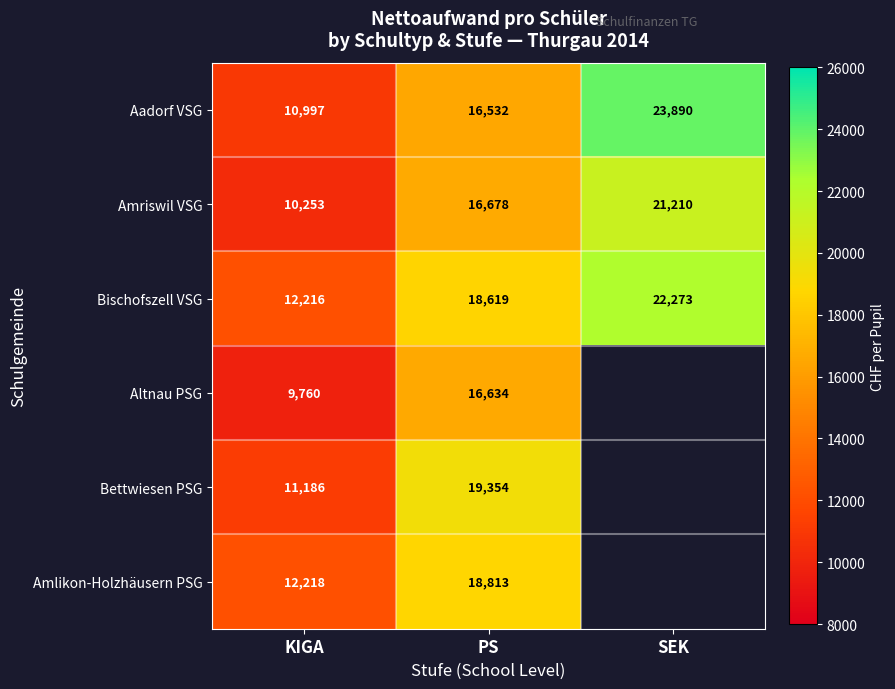

Rank the series at KIGA from lowest to highest value.

Altnau PSG, Amriswil VSG, Aadorf VSG, Bettwiesen PSG, Bischofszell VSG, Amlikon-Holzhäusern PSG